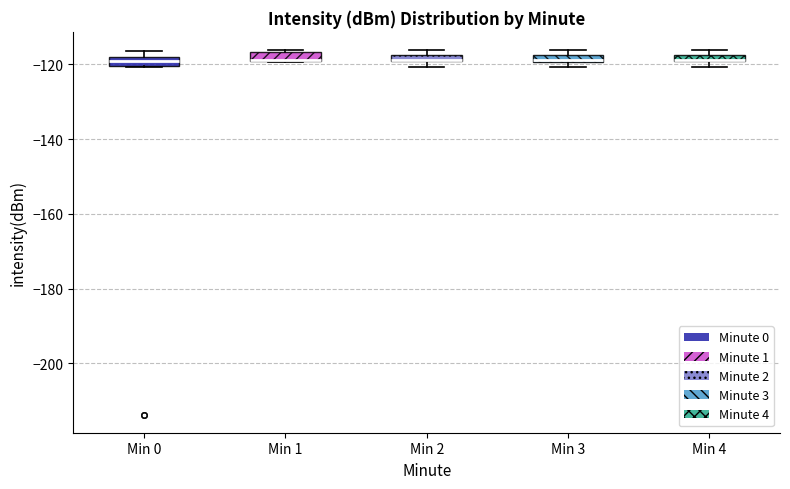

Where is the upper edge of the box for Min 4 on the y-axis? The values are not printed on the chart, so give them approximately, as read against the axis.

-118